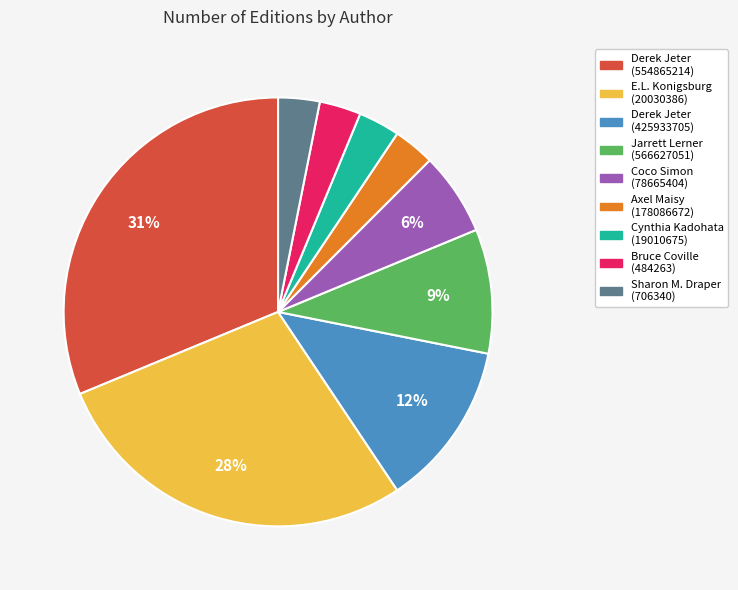

How many slices are in this pie chart?

9